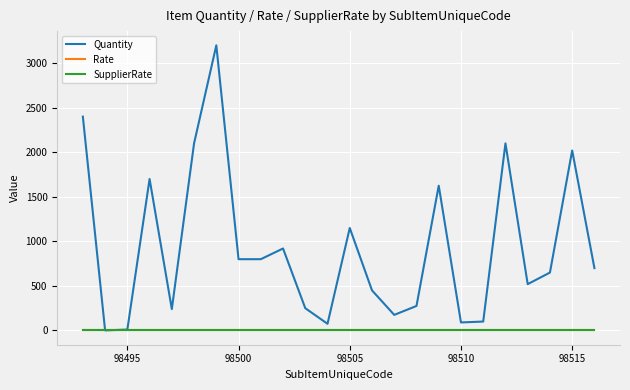

Does the chart display data point markers on the line(s)?

No